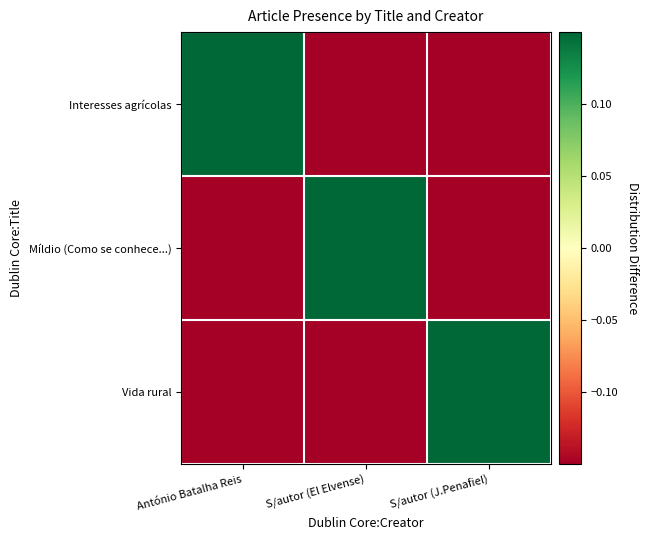

Which label corresponds to the largest value in the chart?

António Batalha Reis